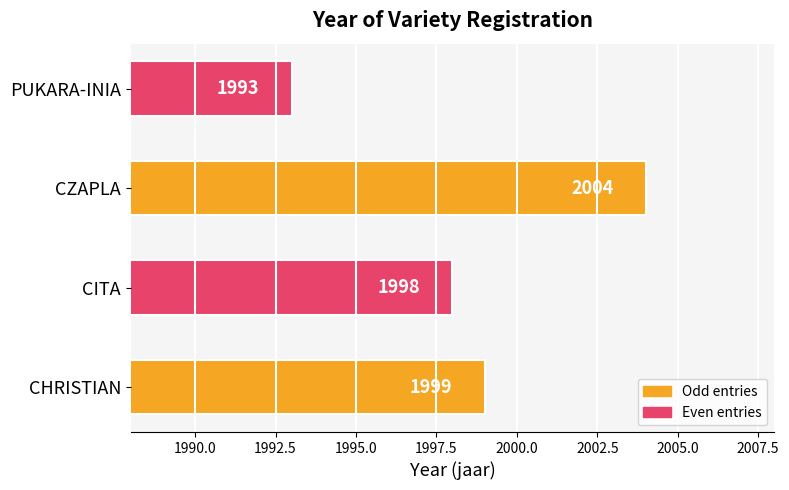

How many series are shown in this chart?

1